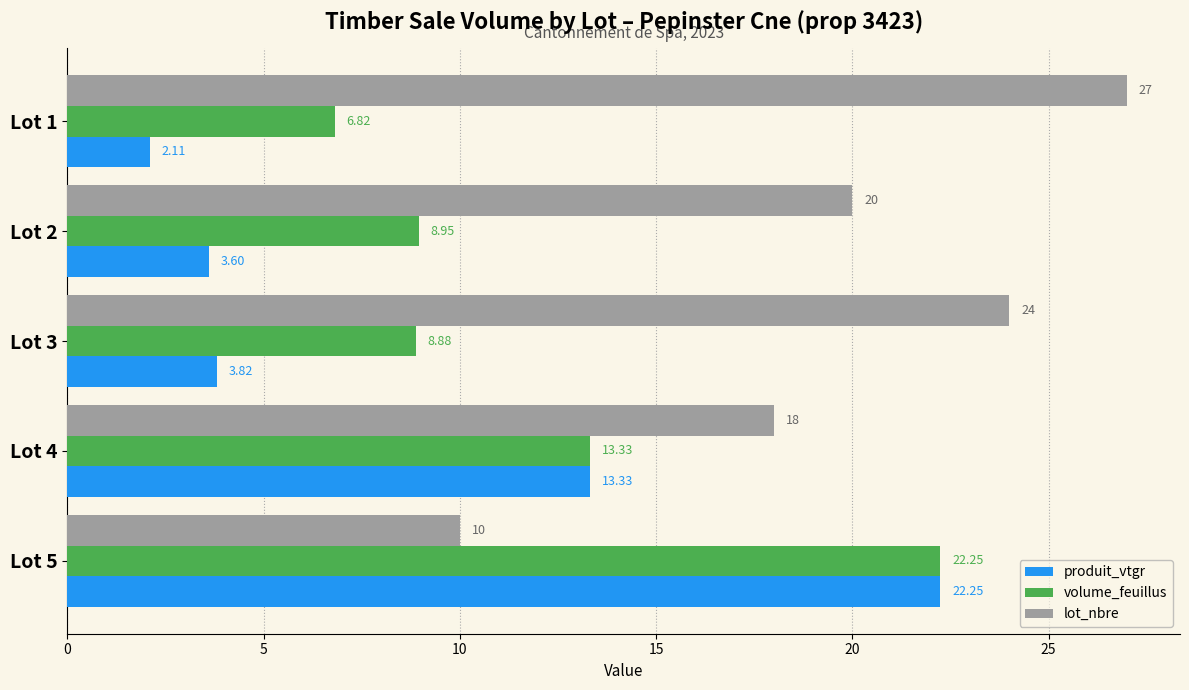

What is the average value of the lot_nbre series?

19.8